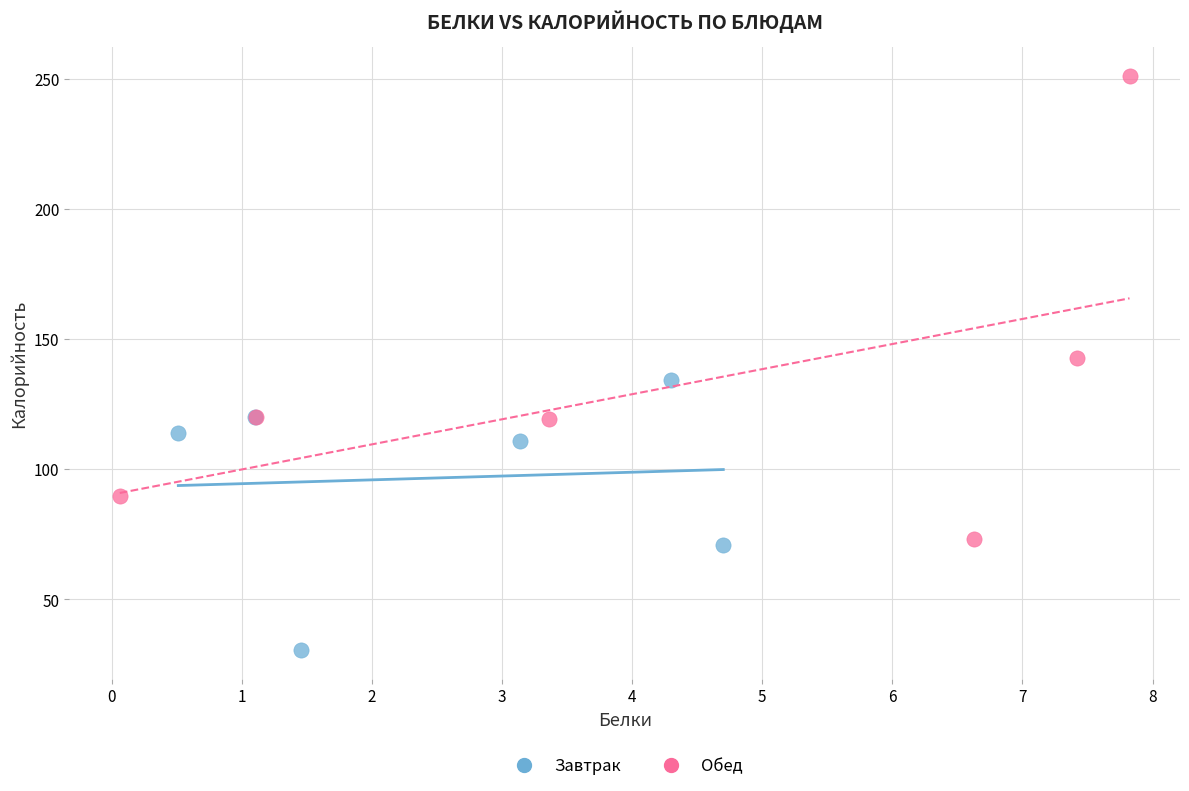

Which series has the widest spread of Y values?

Обед